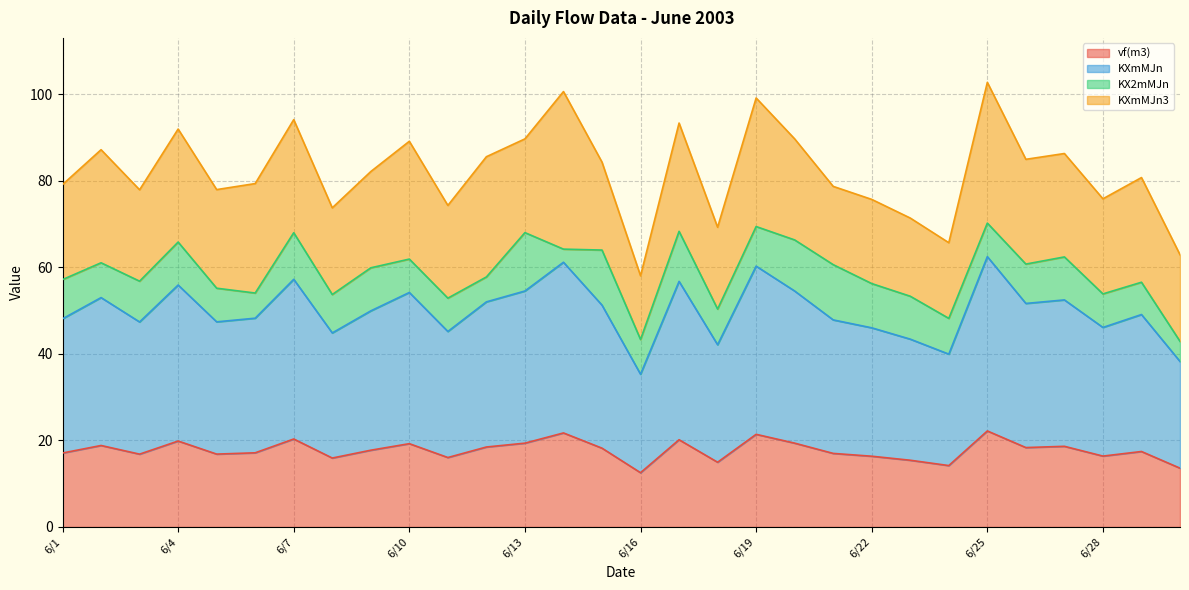

True or false: vf(m3) and KXmMJn cross at least once.

False